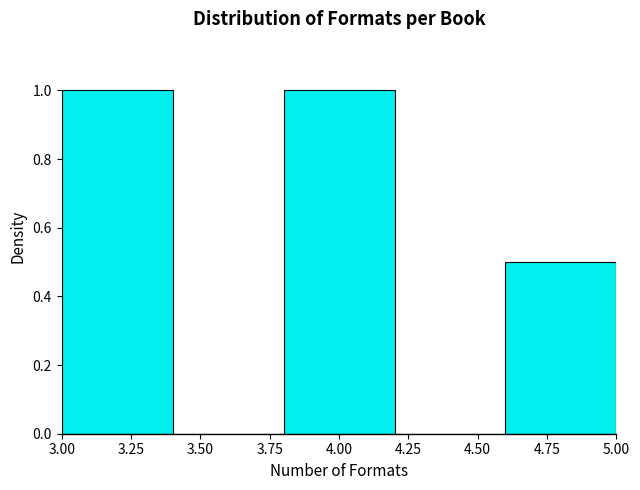

Reading left to right, transcribe this chart: for each bar, give the range it covers on the x-axis and its height. The values are not printed on the chart, so give them approximately, as read against the axis.

3.0 to 3.4: 1.0
3.4 to 3.8: 0
3.8 to 4.2: 1.0
4.2 to 4.6: 0
4.6 to 5.0: 0.5